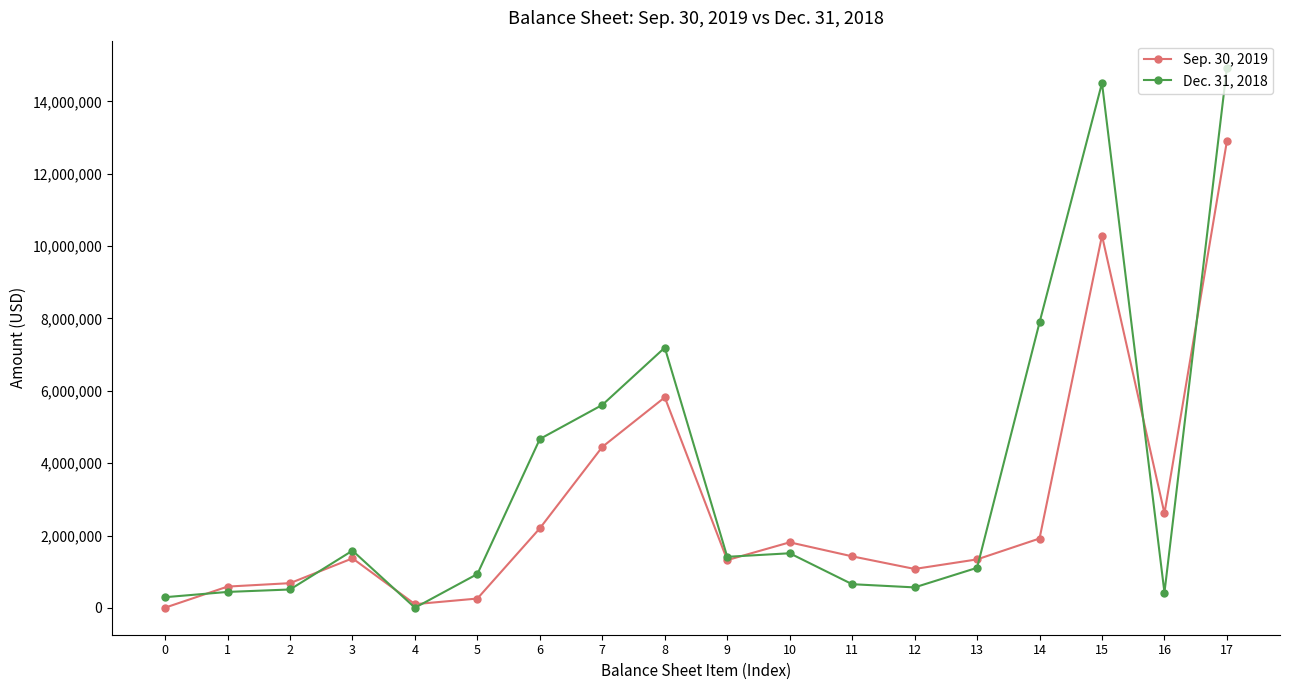

List the series in order of their overall mean, highest first.

Dec. 31, 2018, Sep. 30, 2019